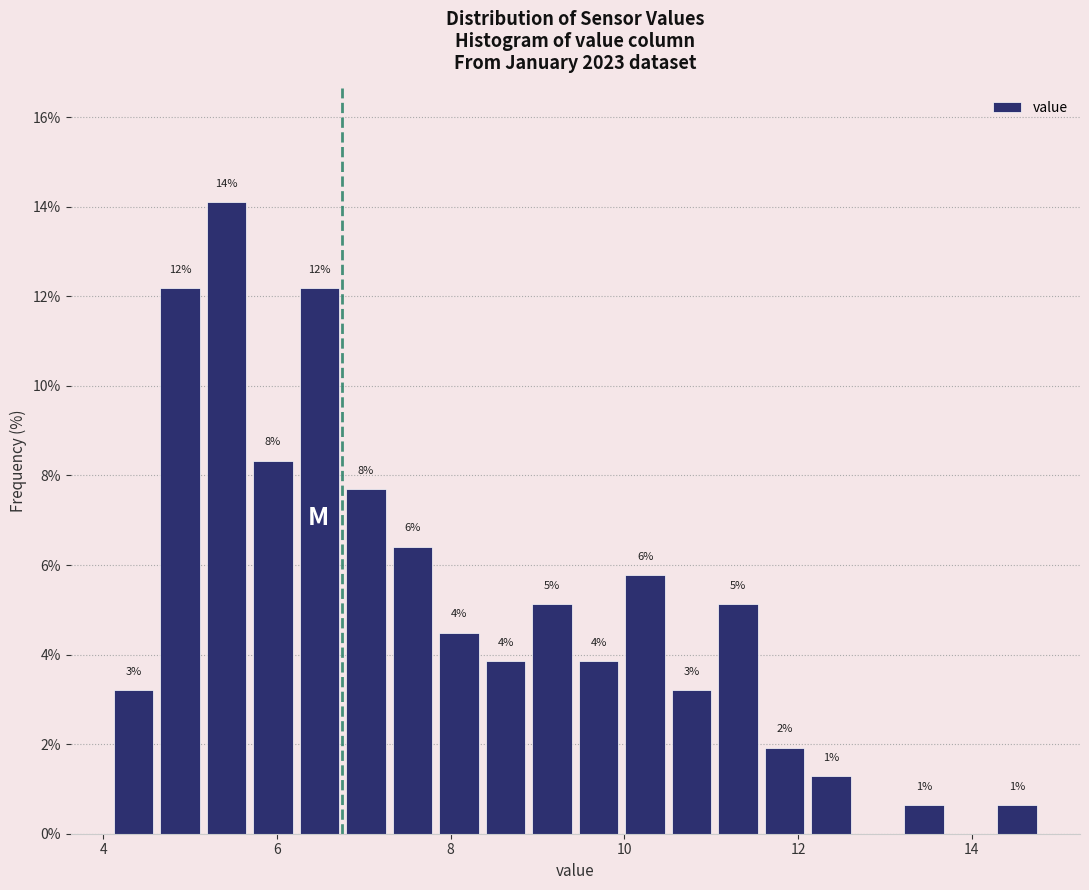

Read against the x-axis, roughly where is the centre of the tallest bar?

5.4